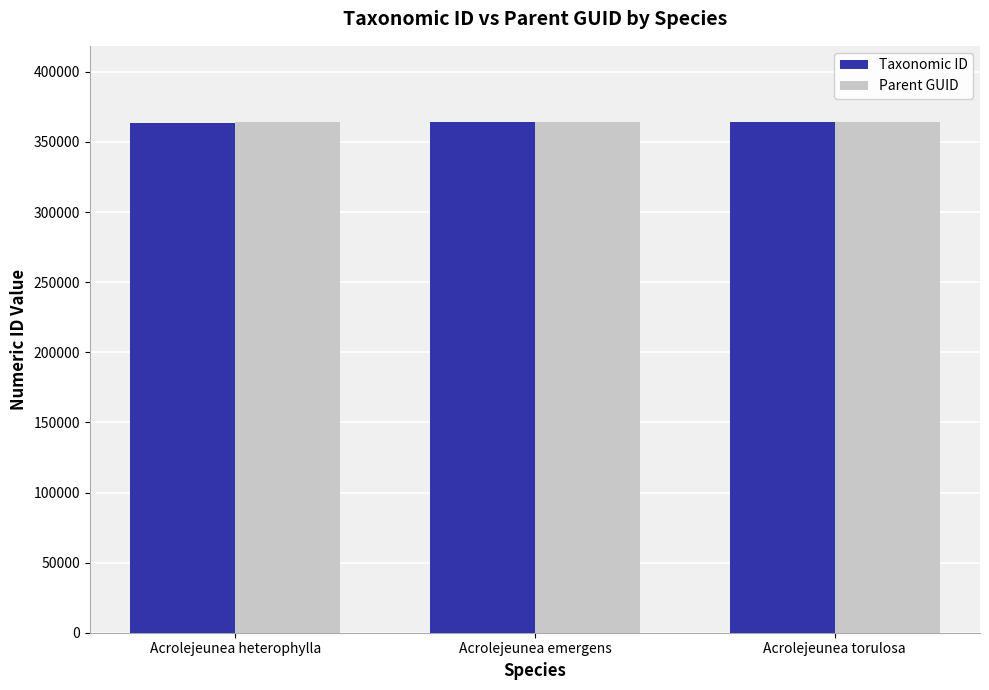

What is the sum of the Taxonomic ID values at Acrolejeunea torulosa and Acrolejeunea heterophylla?

727550